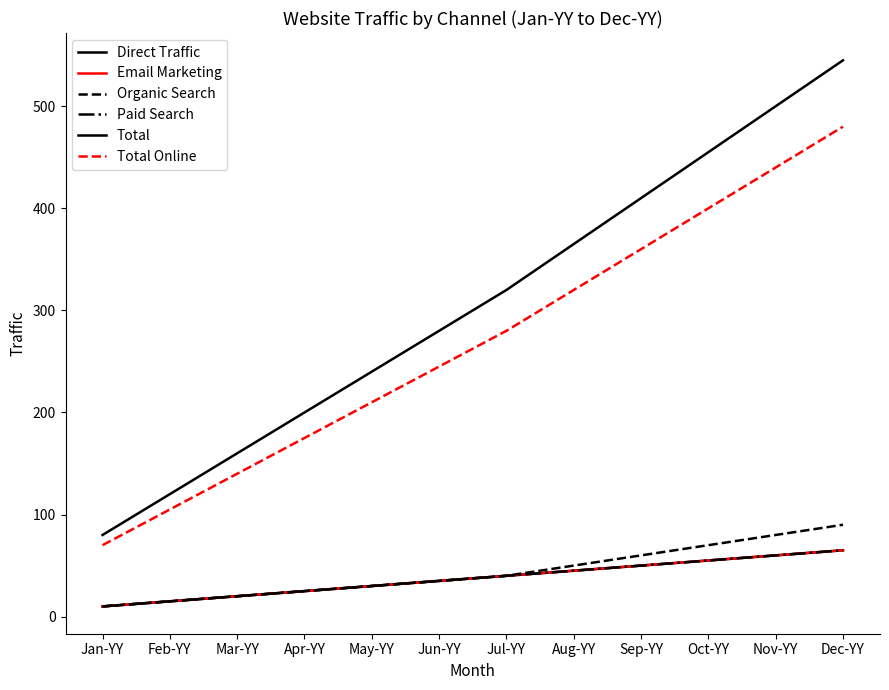

Which series has the largest range (max minus min)?

Total